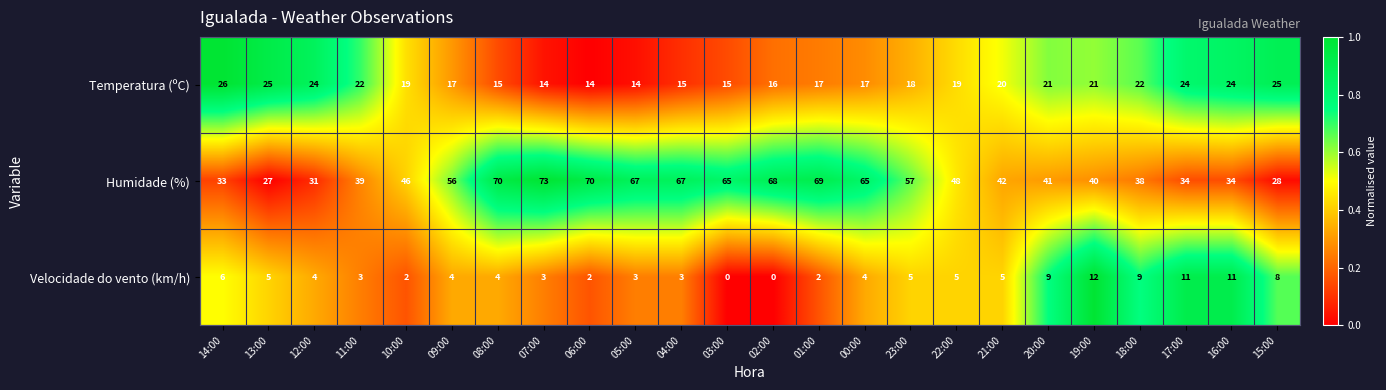

The Velocidade do vento (km/h) series shows 1 at 06:00. True or false?

False